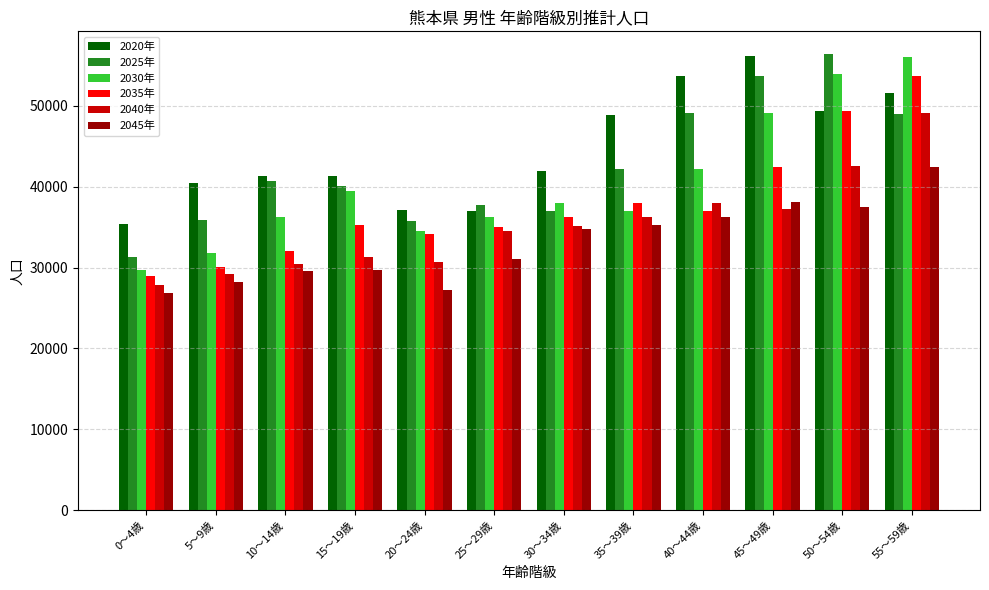

At how many categories does at least one series exceed 52826?

4